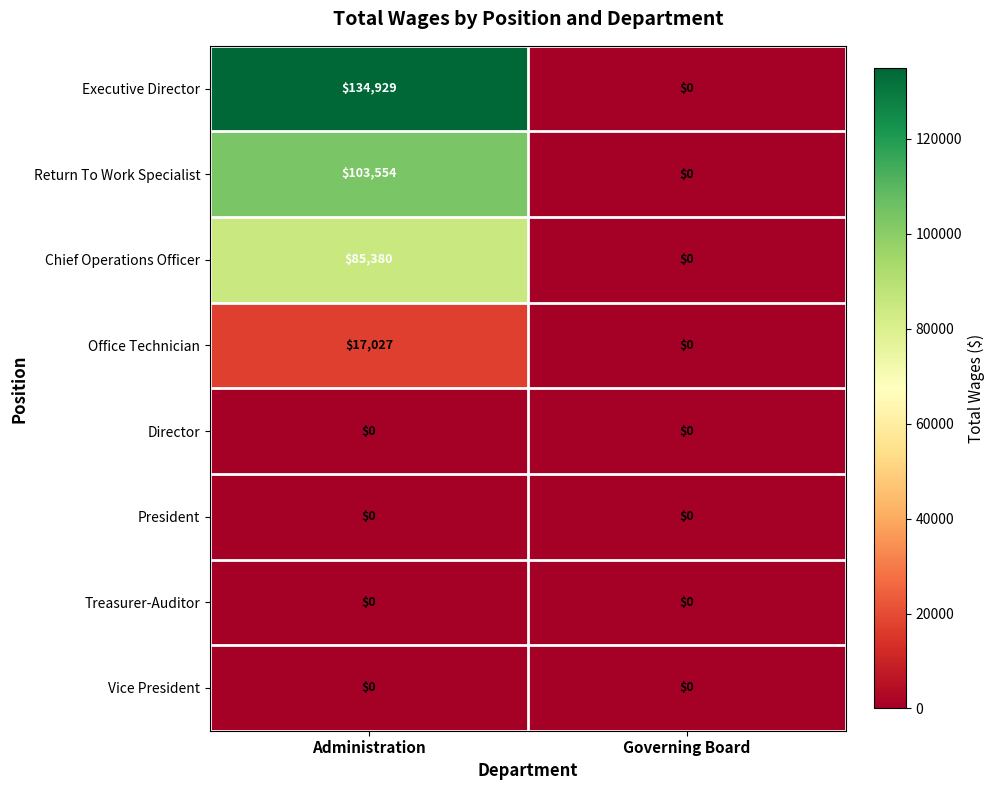

Rank the categories by Chief Operations Officer value from highest to lowest.

Administration, Governing Board